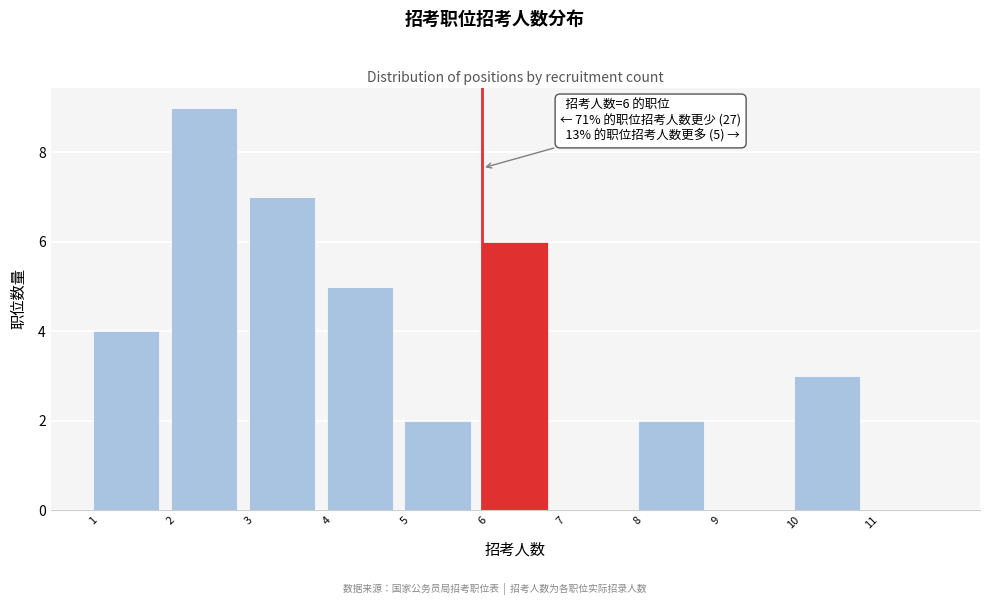

Over which range of the x-axis is the bar tallest?

2 to 3